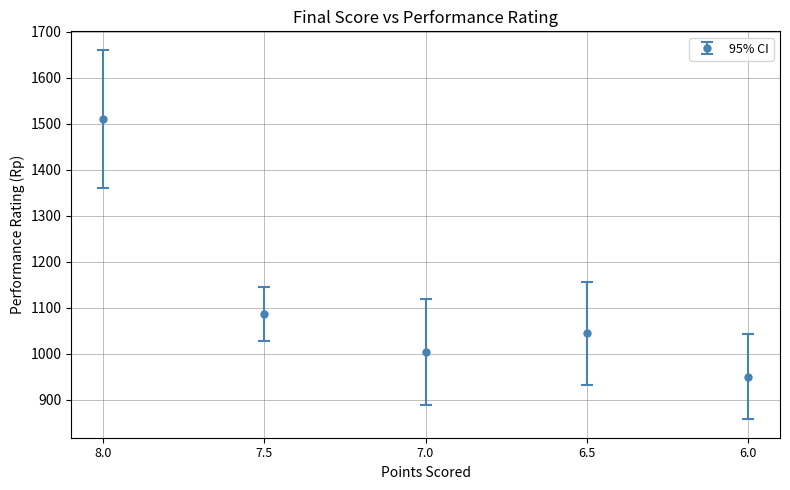

What is the change in value from 7.5 to 7.0?

-82.9